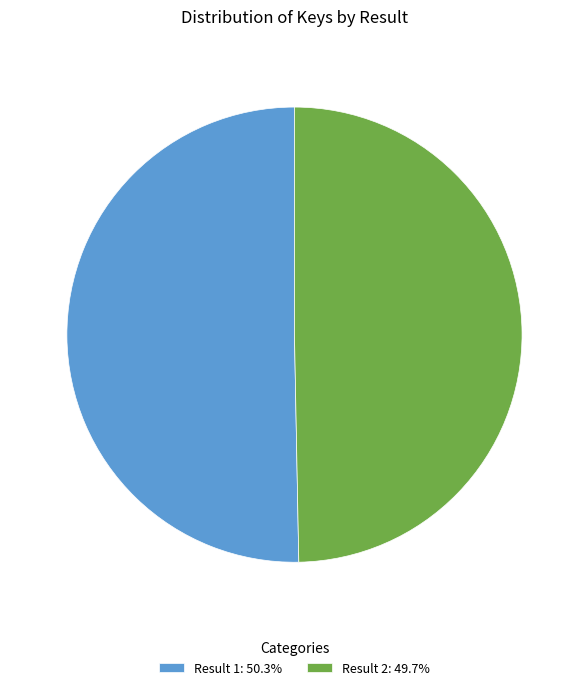

What is the ratio of the value at Result 1: 50.3% to the value at Result 2: 49.7%?

1.0